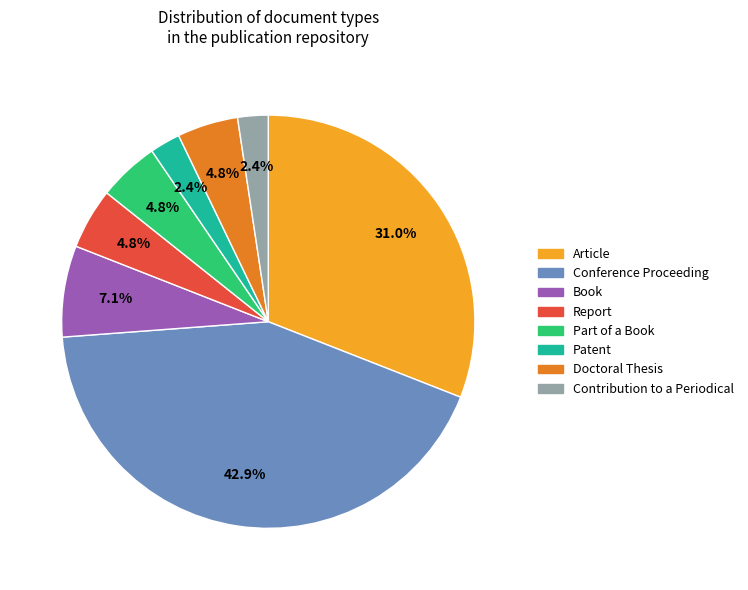

Is there any slice that represents more than half of the pie?

No